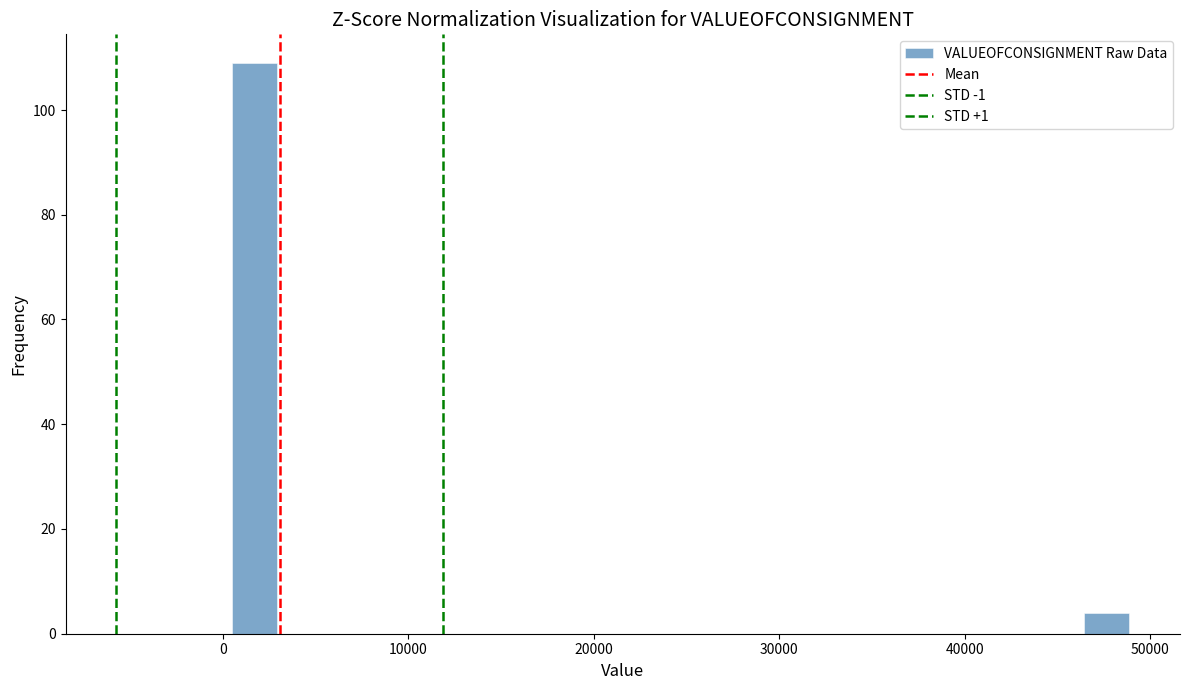

Around what value on the x-axis is the tallest bar? Give the approximate position of its centre, as read against the axis.

2000